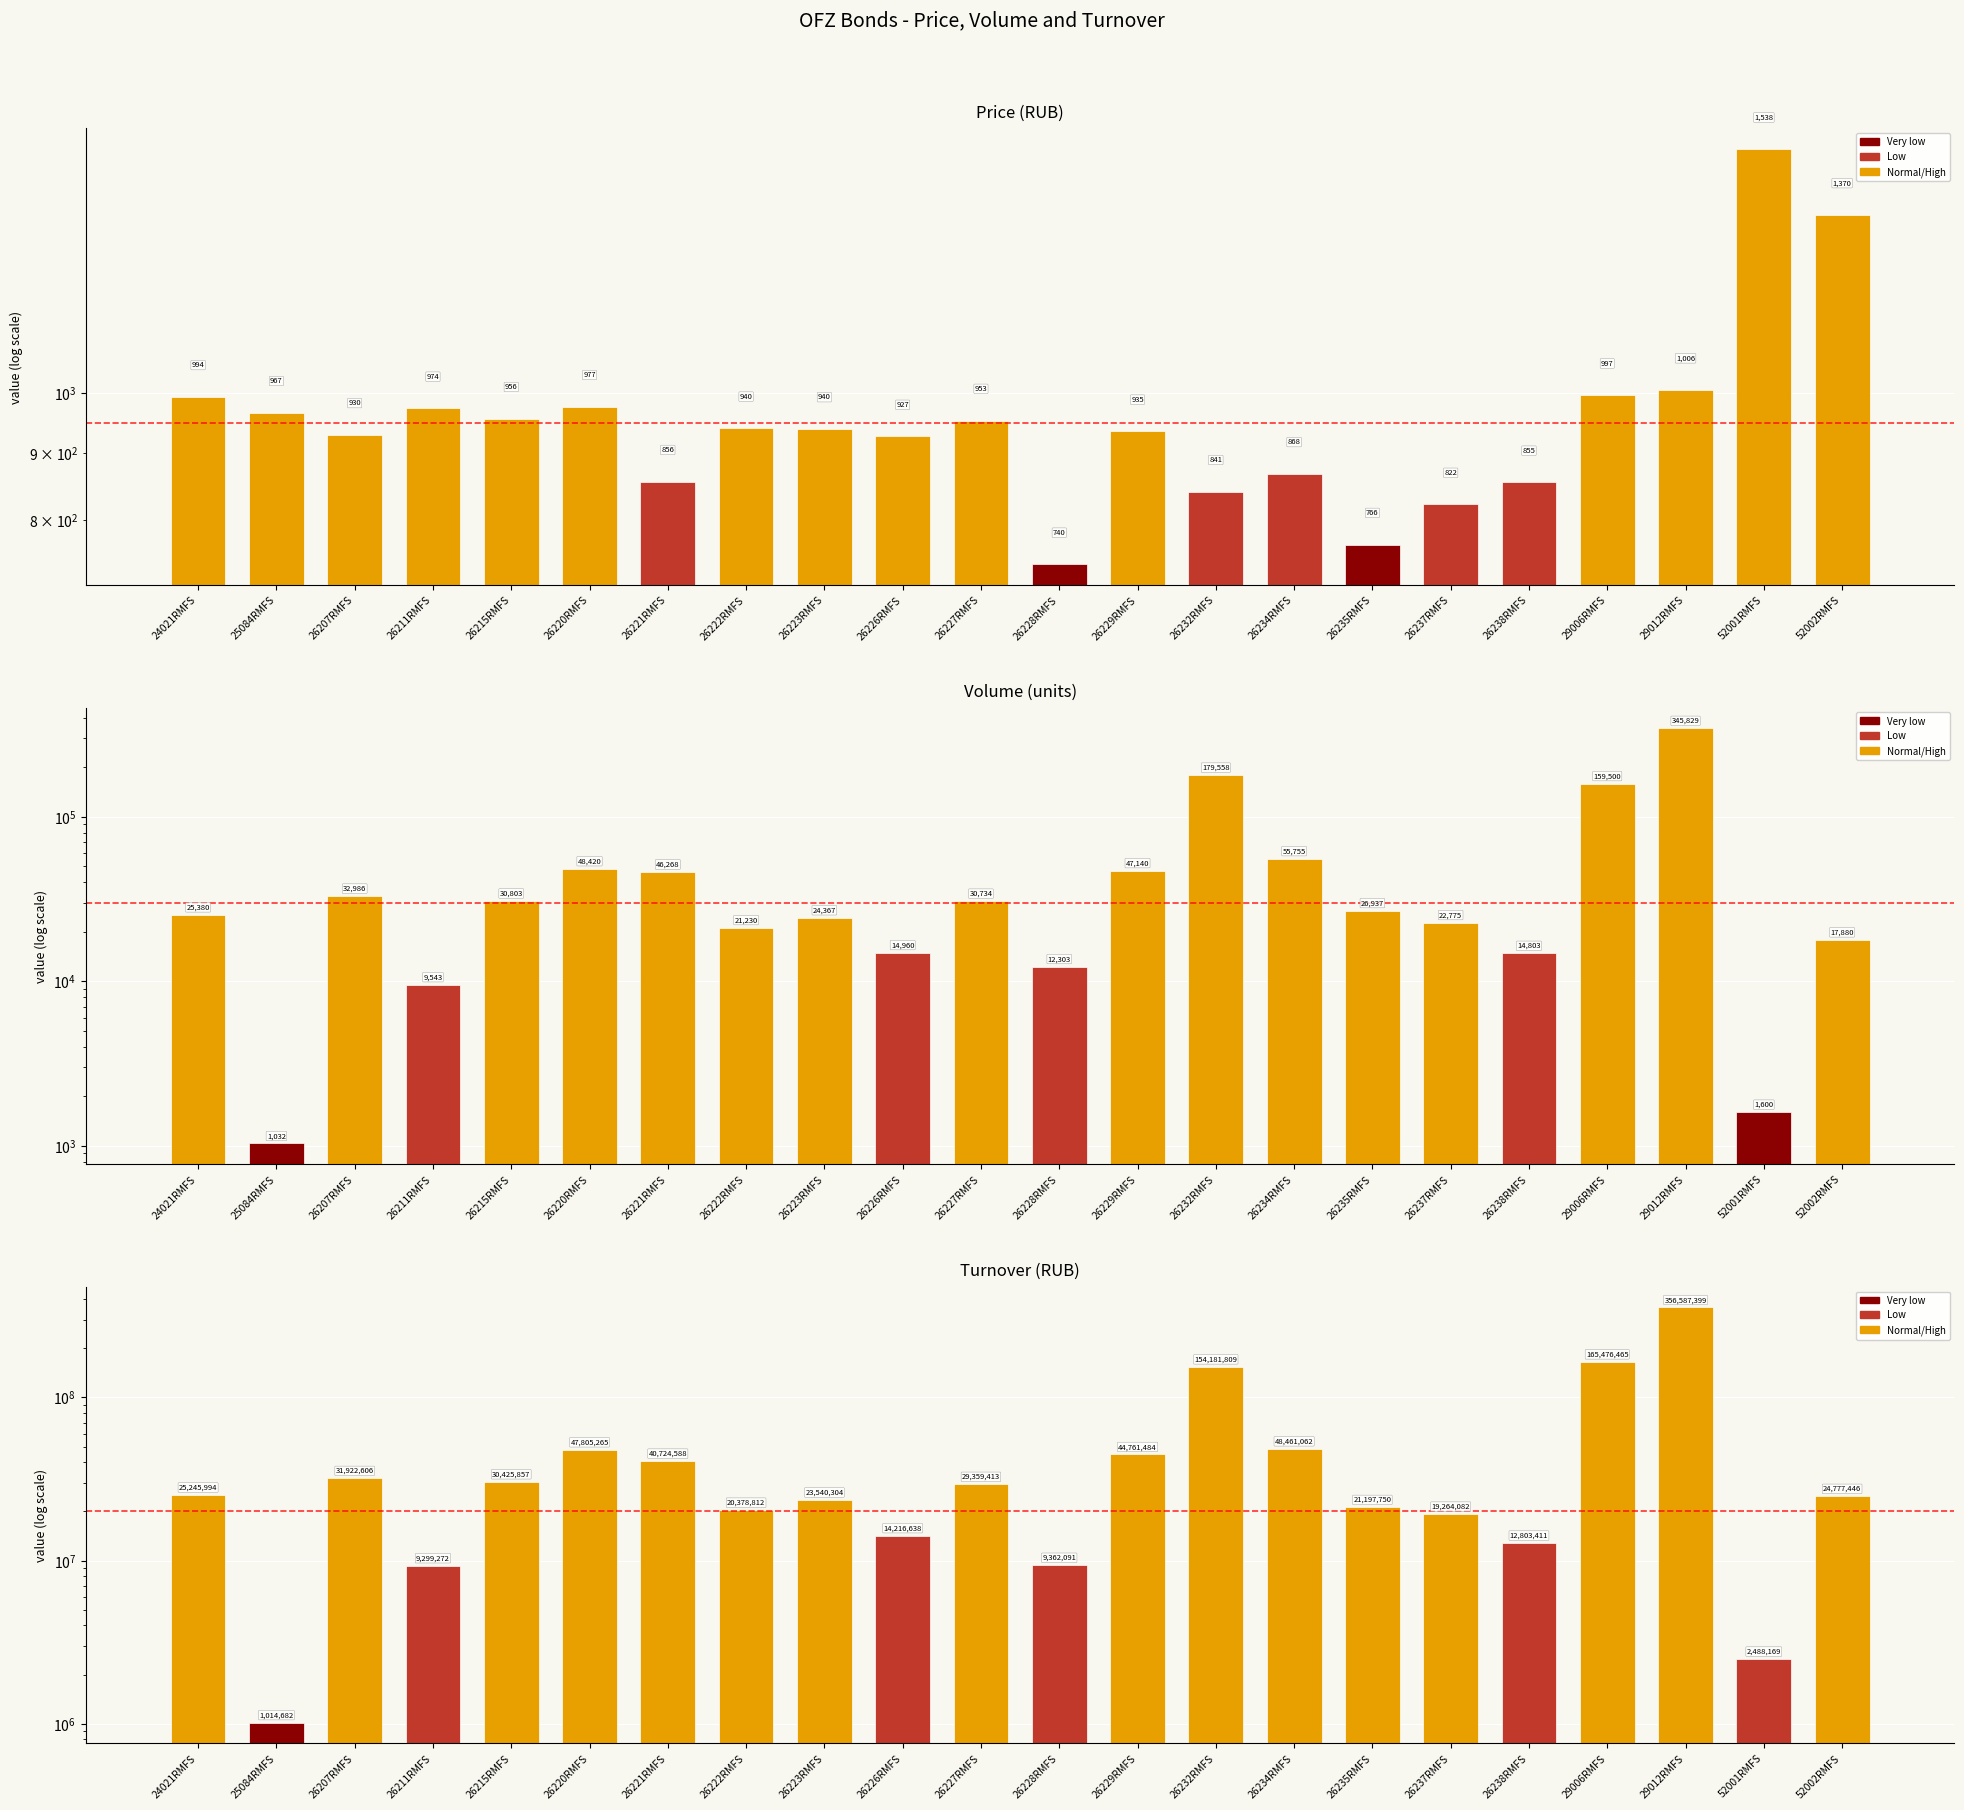

Where is Price nearest to the value 1138?

29012RMFS